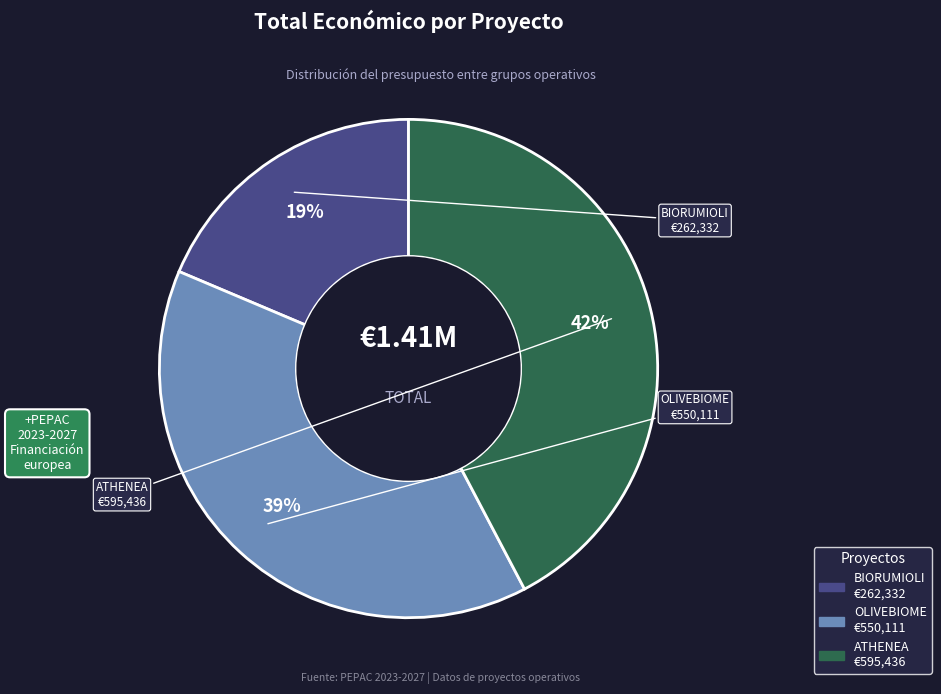

Which slice is the smallest?

BIORUMIOLI